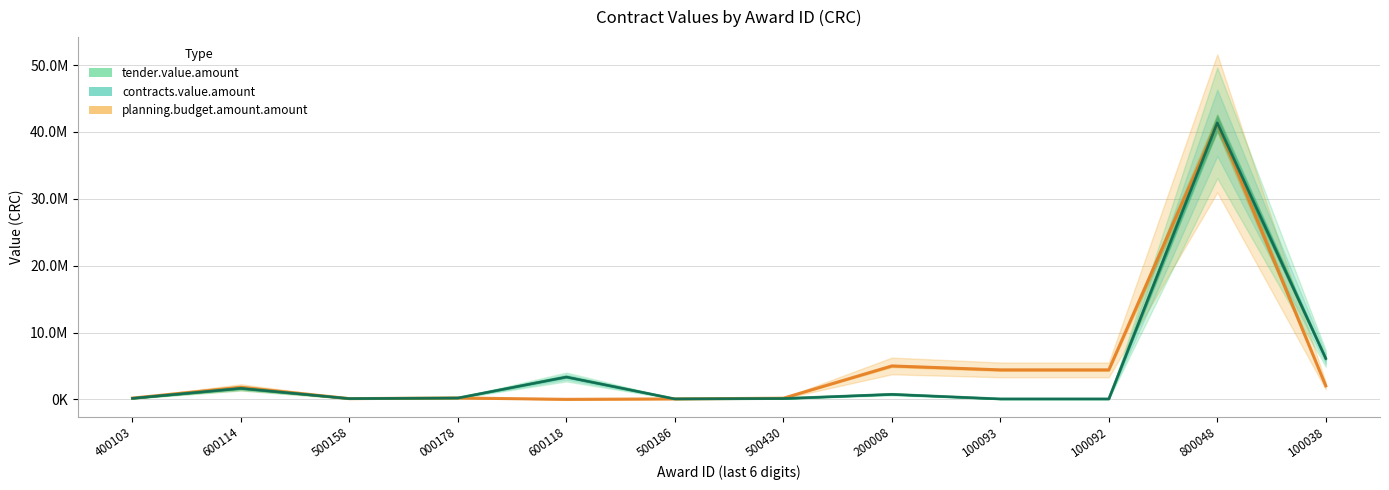

What is the total value across all series at 000178?

619214.7